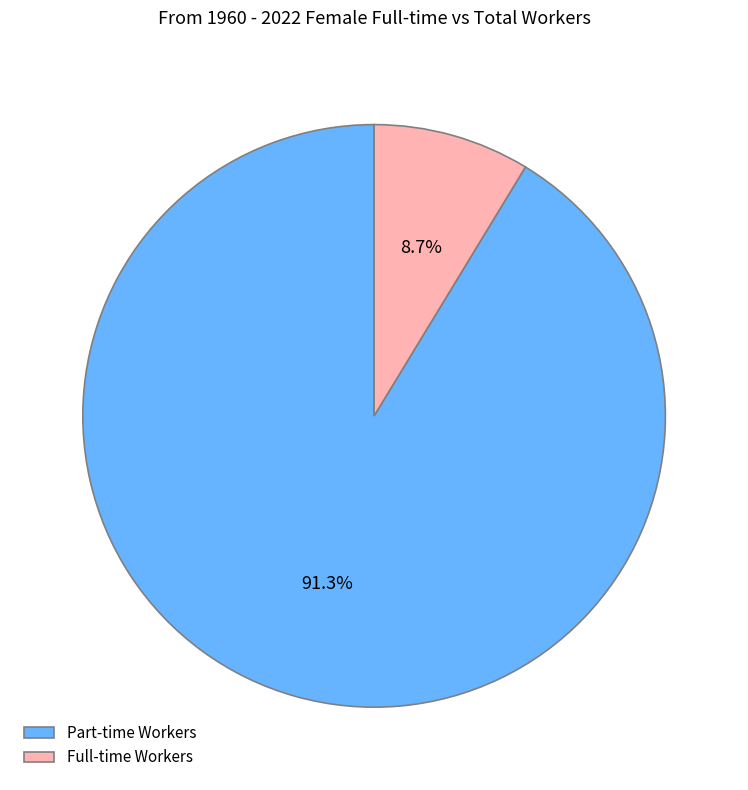

Between Part-time Workers and Full-time Workers, which is larger?

Part-time Workers